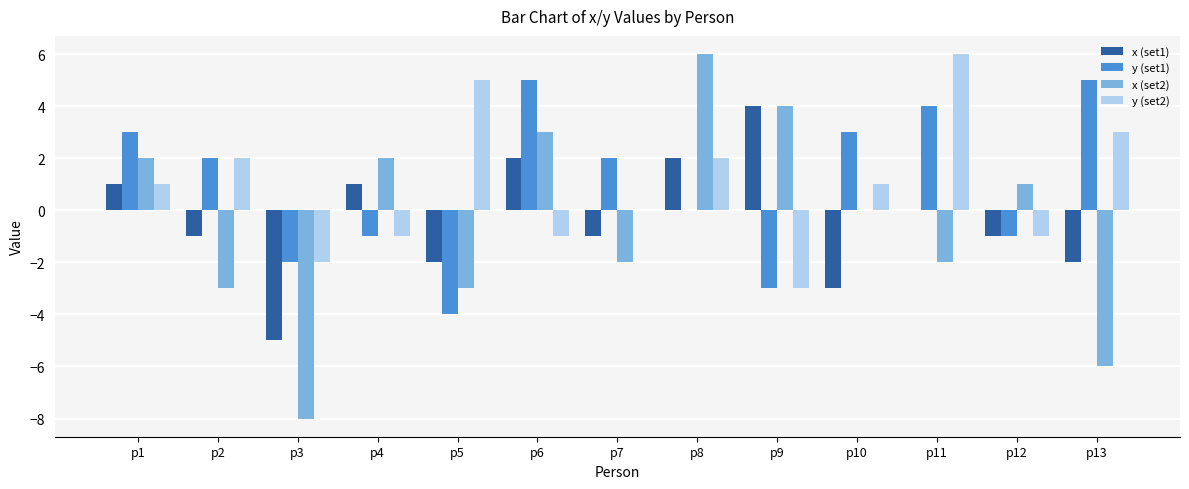

What is the sum of all x (set2) values?

-6